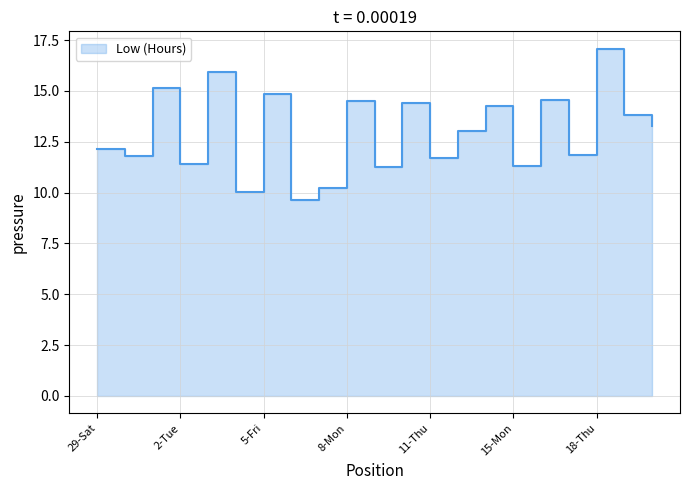

What is the ratio of the value at 9-Tue to the value at 11-Thu?

1.0